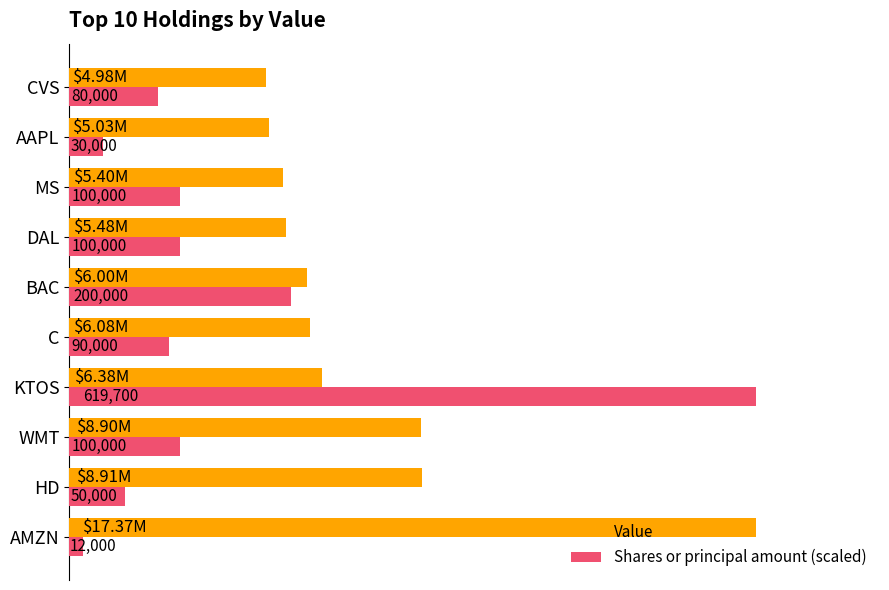

What is the sum of all Shares or principal amount (scaled) values?

38724165.9